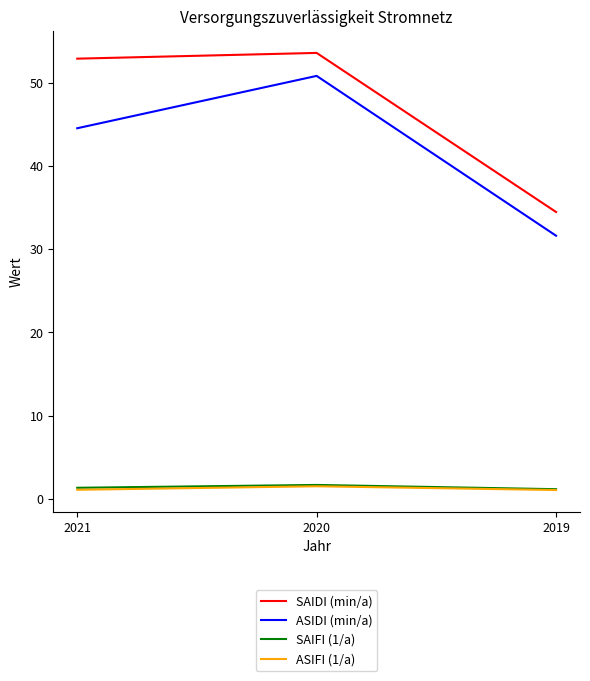

What is the spread (max minus min) of values at 2019?

33.4